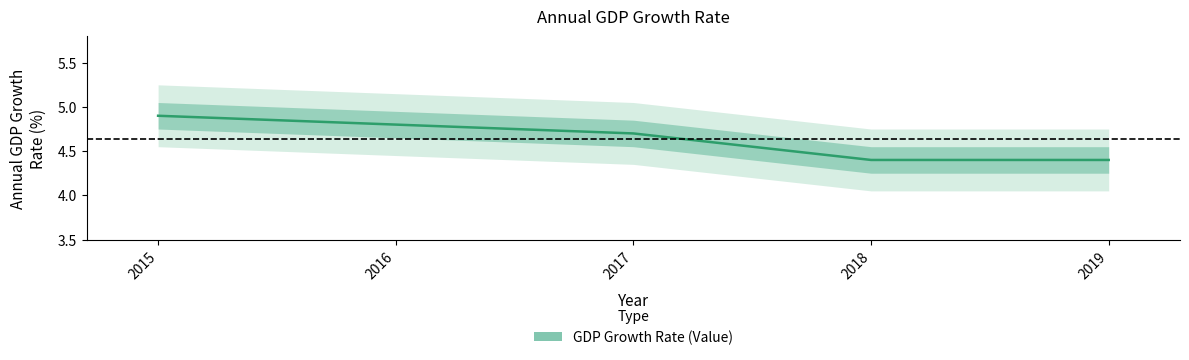

What is the average value?

4.6